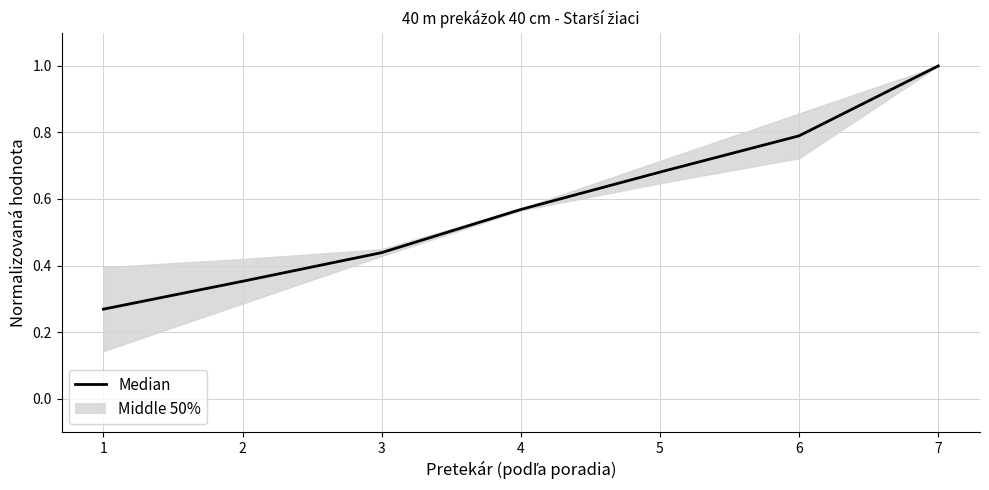

At which label is the value closest to 0?

1